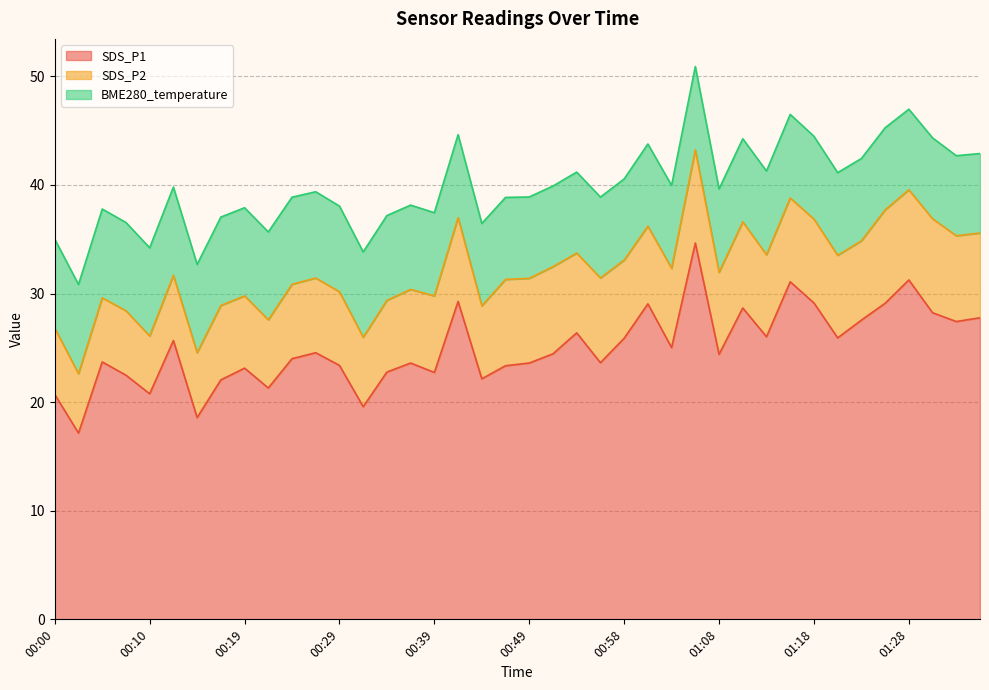

True or false: BME280_temperature and SDS_P1 intersect in this chart.

False